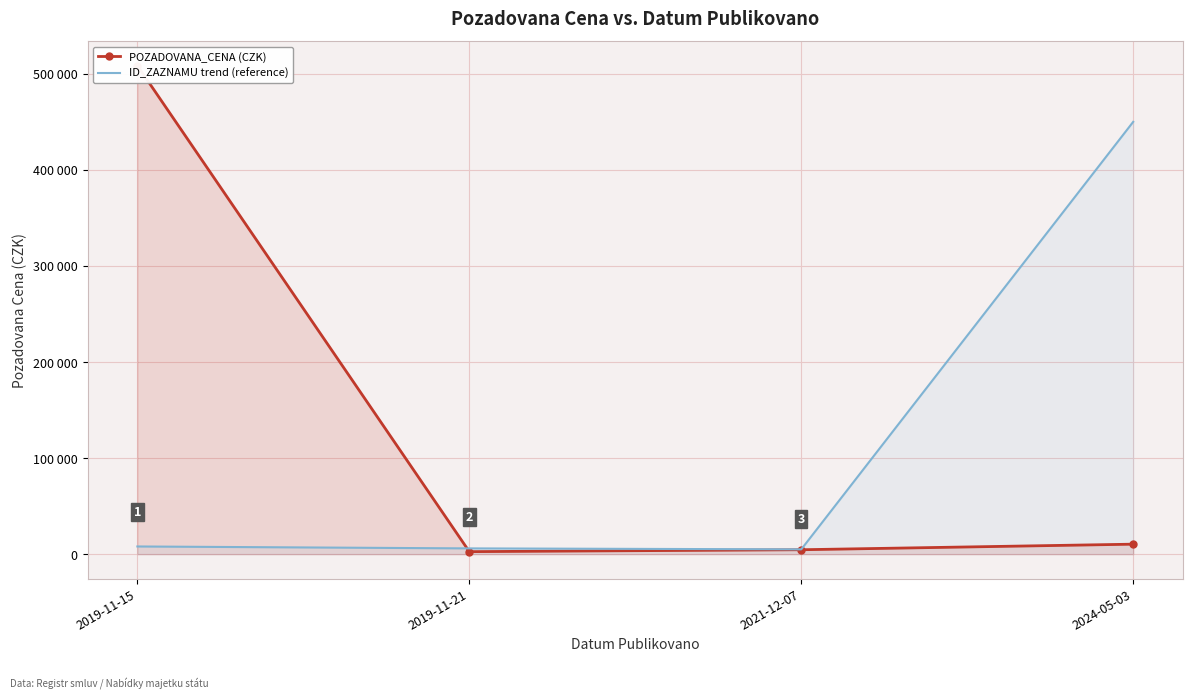

What is the minimum value shown in the chart?

2620